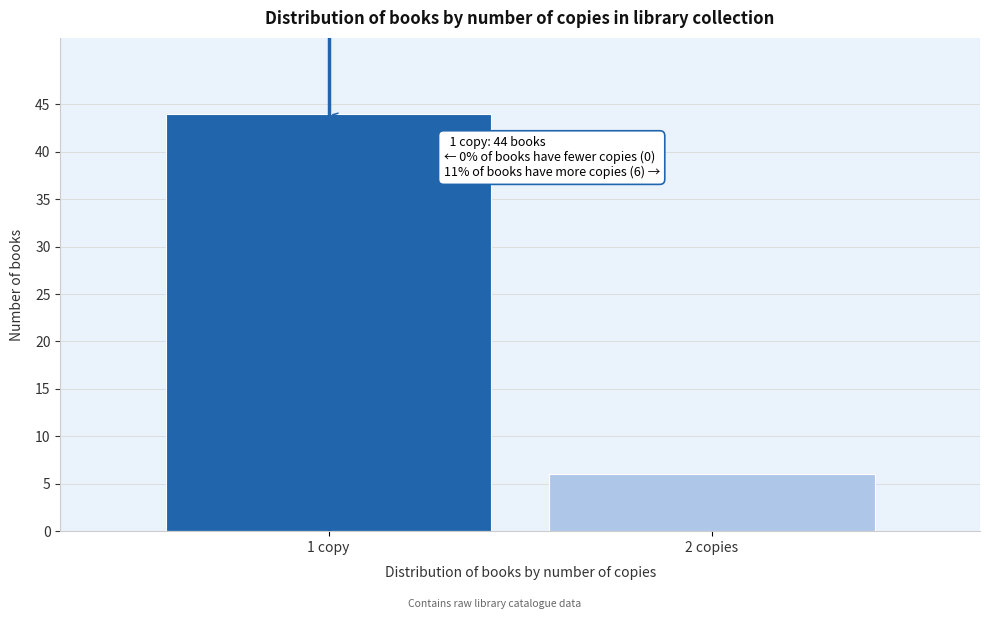

Reading left to right, list all the values displayed in this chart.

1 copy=44	2 copies=6